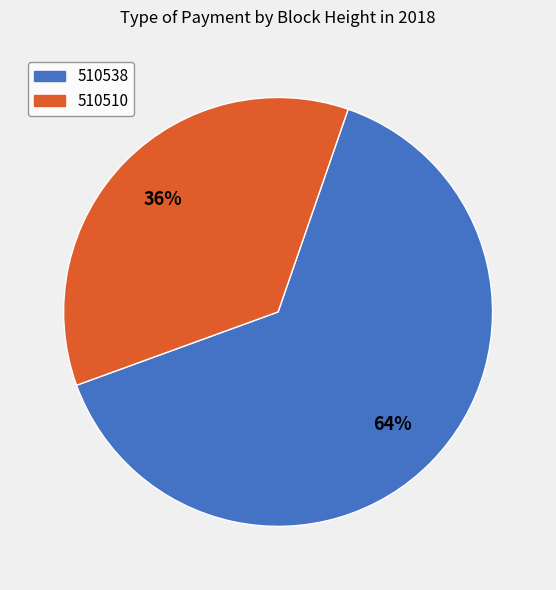

How many segments does this pie chart have?

2